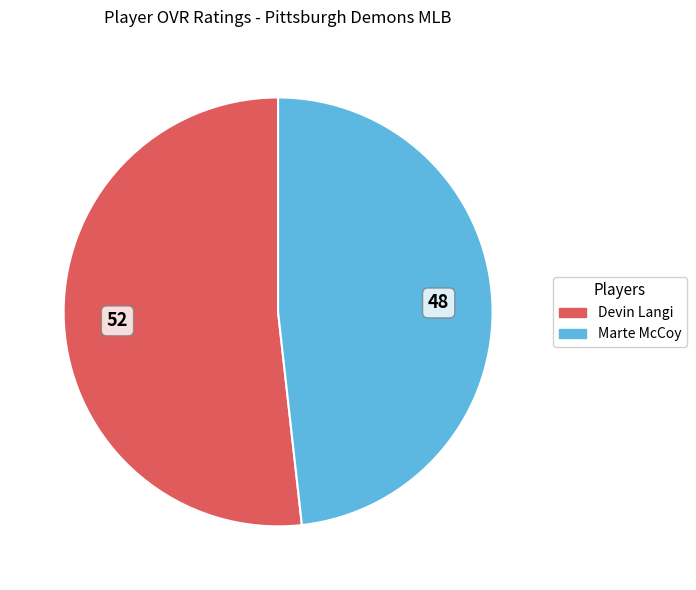

Is the sum of Marte McCoy and Devin Langi greater than half?

Yes